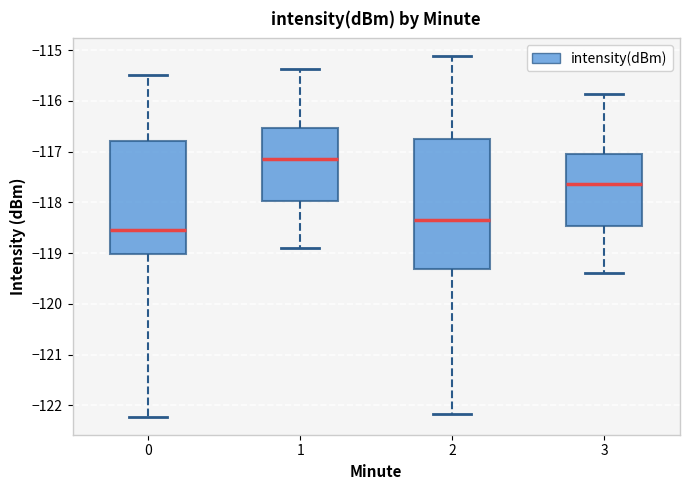

Which box is the tallest, from its lower edge to its upper edge?

2